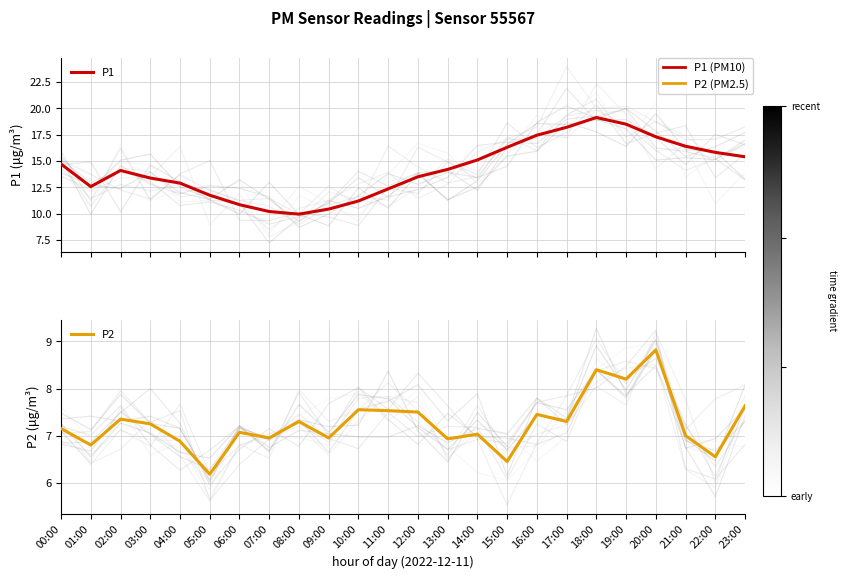

True or false: P1 and P2 cross at least once.

False